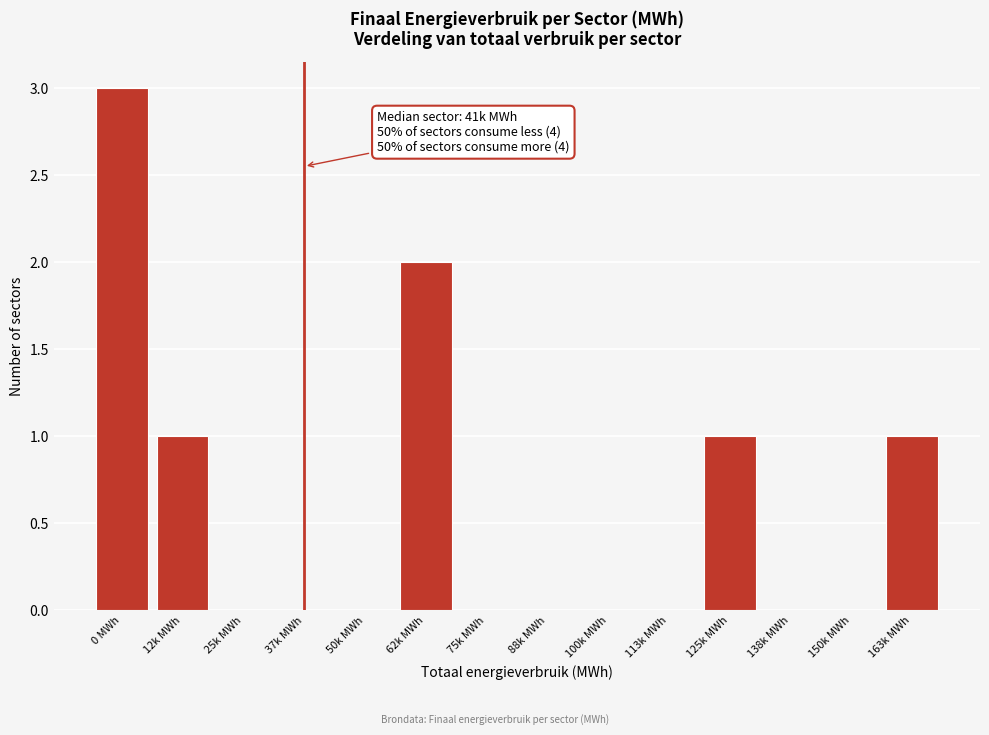

Reading right to left, extract all data points from this chart.

163k MWh=1	150k MWh=0	138k MWh=0	125k MWh=1	113k MWh=0	100k MWh=0	88k MWh=0	75k MWh=0	62k MWh=2	50k MWh=0	37k MWh=0	25k MWh=0	12k MWh=1	0 MWh=3